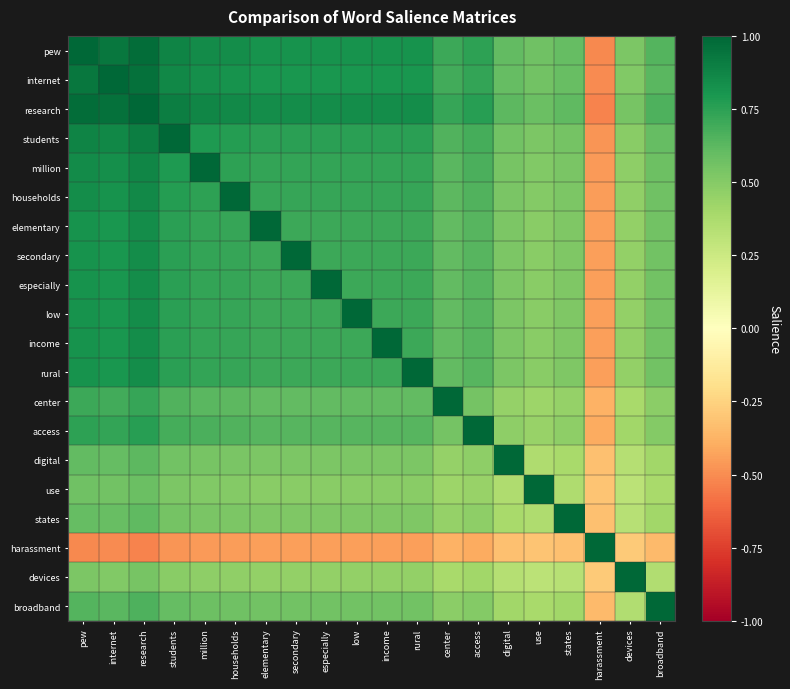

Between digital and center, which is larger?

center